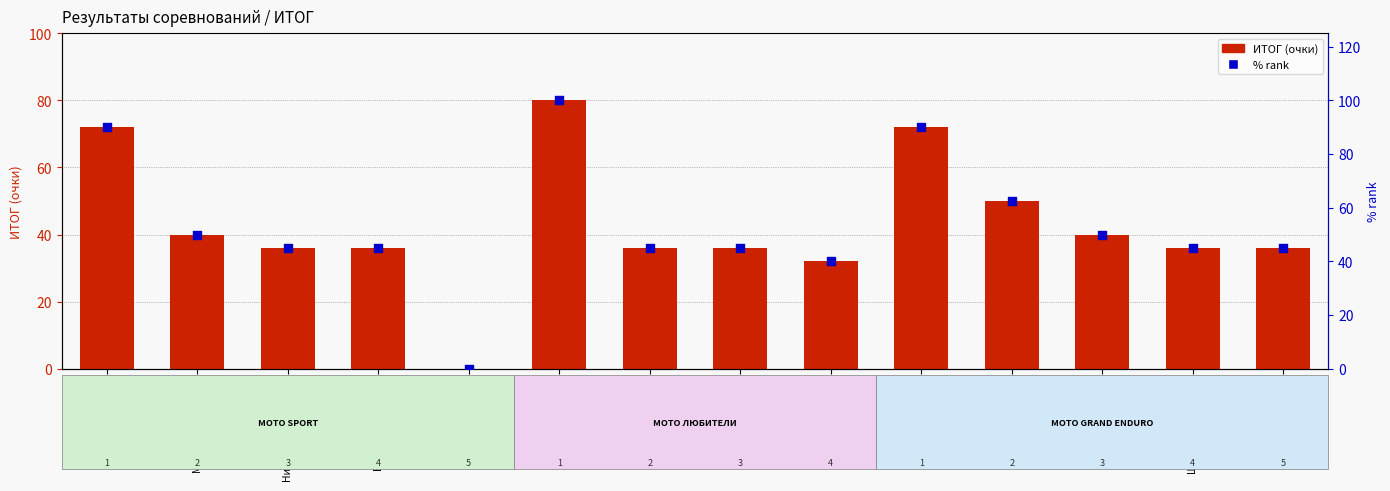

What is the total value across all series at Никитин Михаил?

162.0